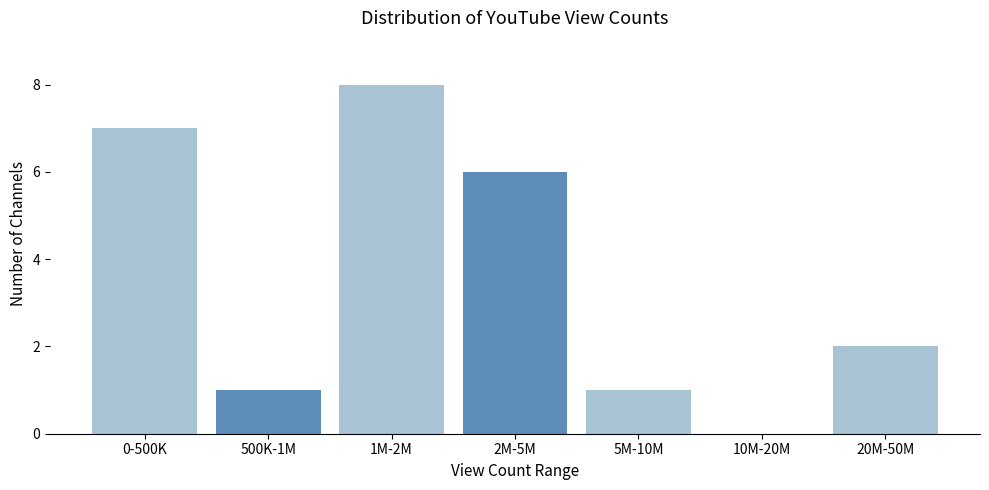

Reading left to right, what are all the values shown in this chart?

0-500K=7	500K-1M=1	1M-2M=8	2M-5M=6	5M-10M=1	10M-20M=0	20M-50M=2